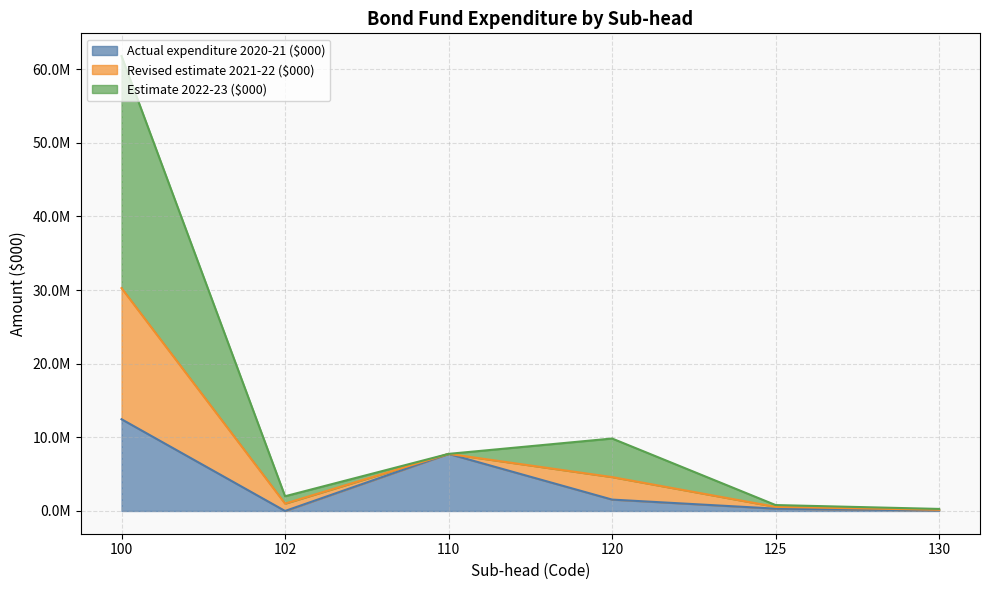

True or false: Actual expenditure 2020-21 ($000) and Revised estimate 2021-22 ($000) intersect in this chart.

False